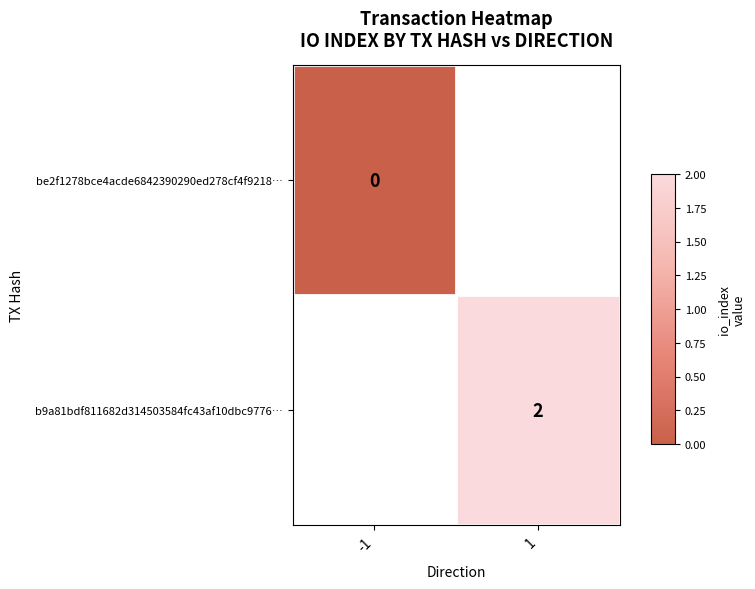

The b9a81bdf811682d314503584fc43af10dbc9776… series shows 2 at 1. True or false?

True